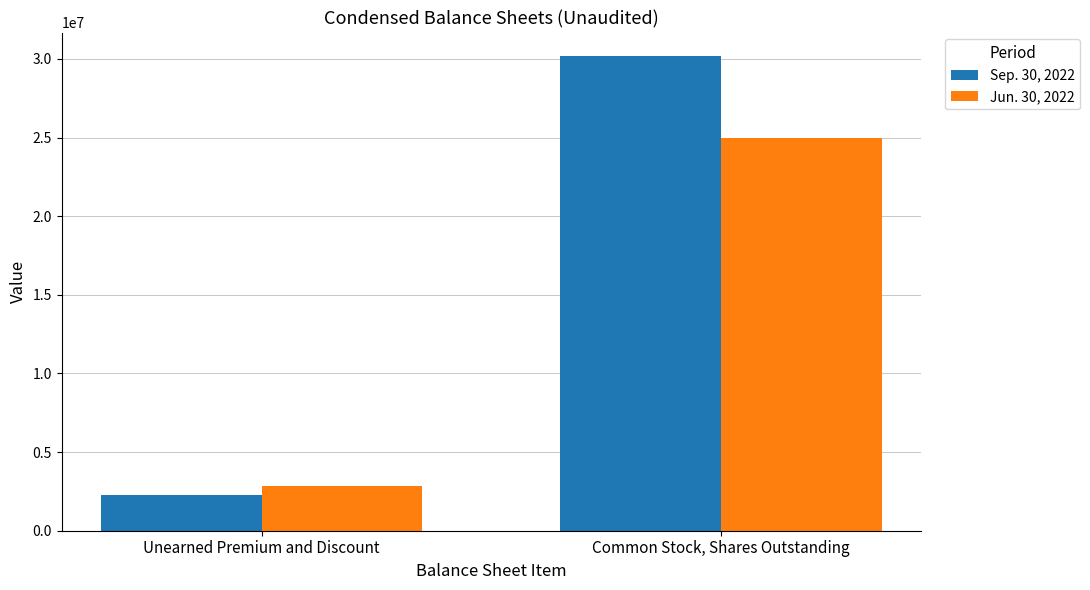

What is the difference between the Sep. 30, 2022 values at Unearned Premium and Discount and Common Stock, Shares Outstanding?

27890733